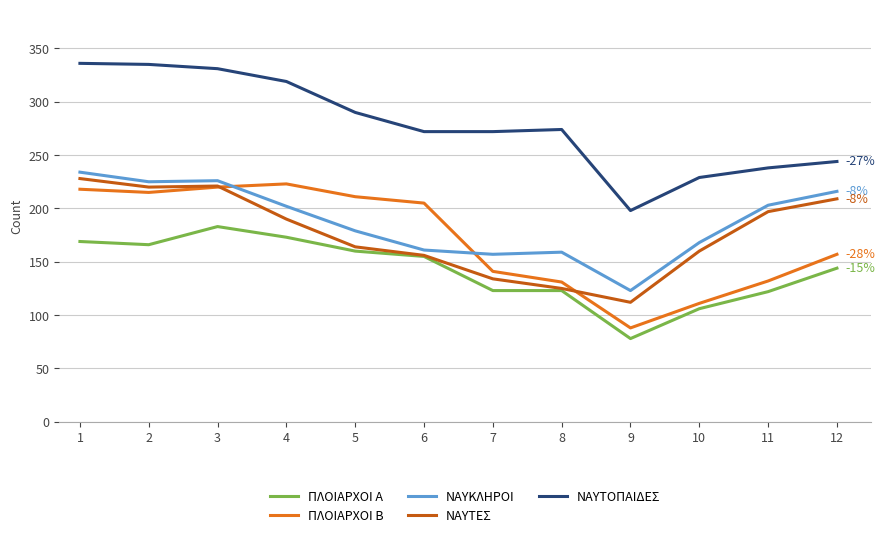

The value of ΠΛΟΙΑΡΧΟΙ Α at 4 is 256. True or false?

False